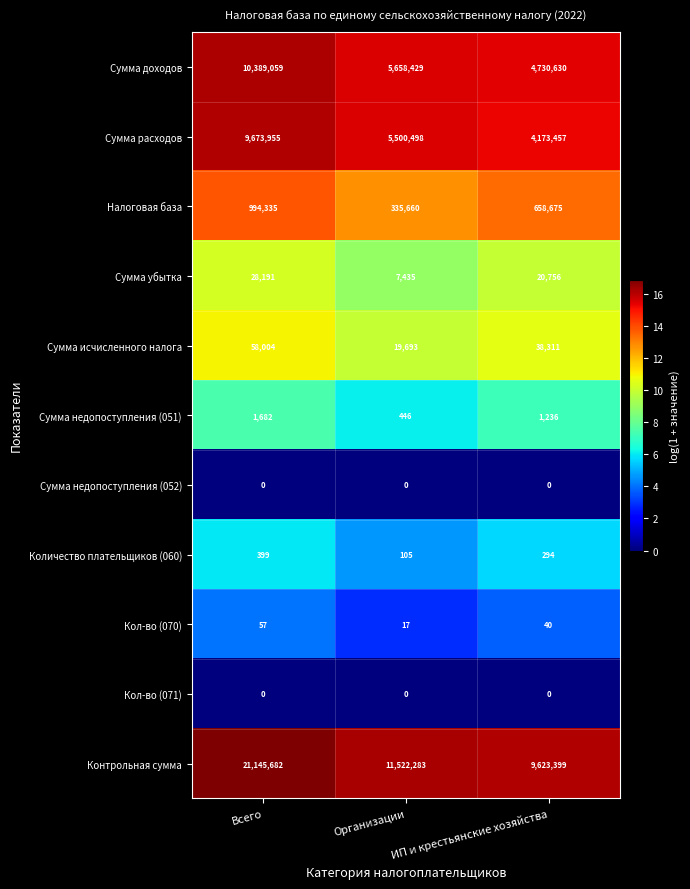

Is it true that Сумма недопоступления (051) equals 1236 at ИП и крестьянские хозяйства?

True